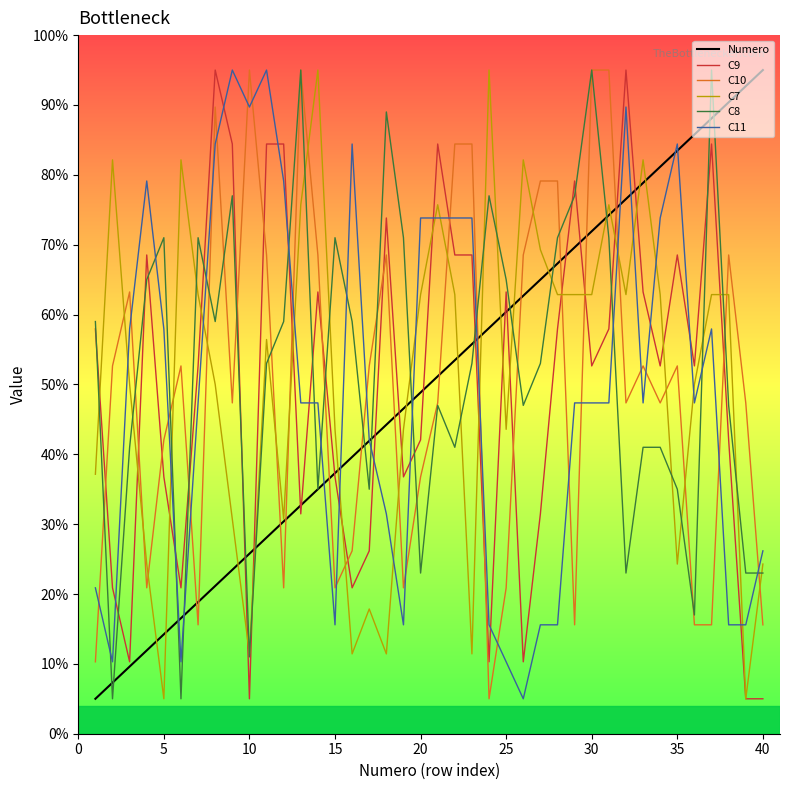

Does the chart display data point markers on the line(s)?

No